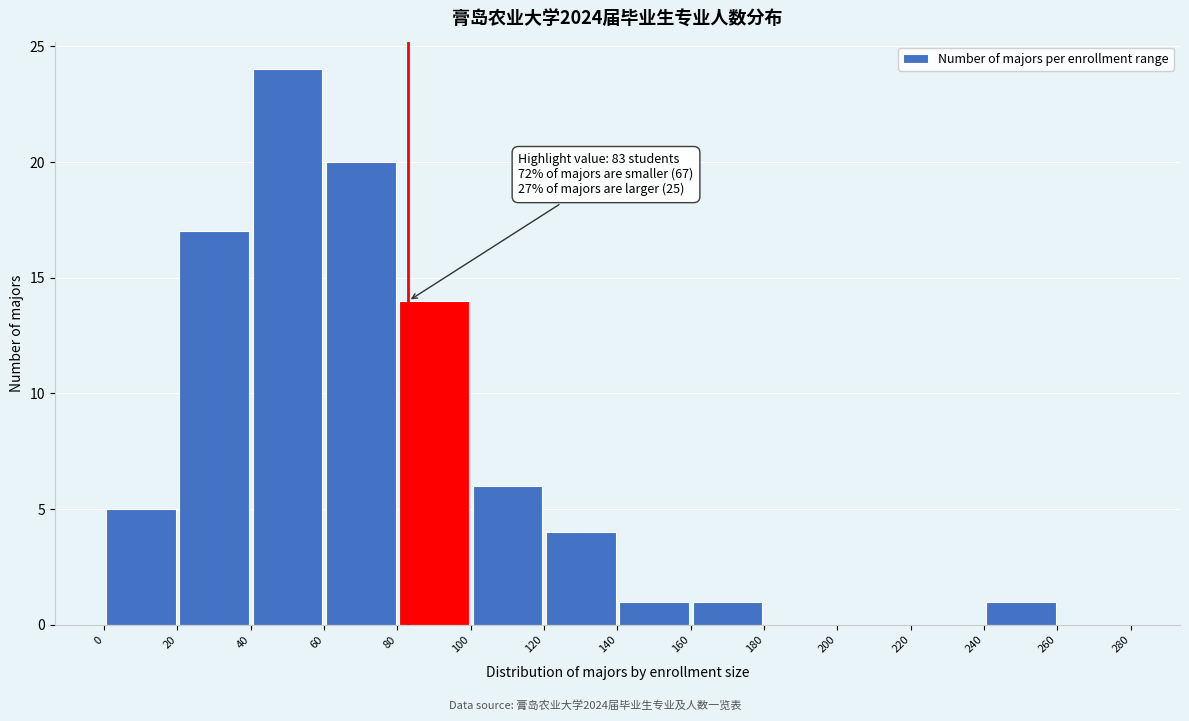

Over which range of the x-axis is the bar tallest?

40 to 60